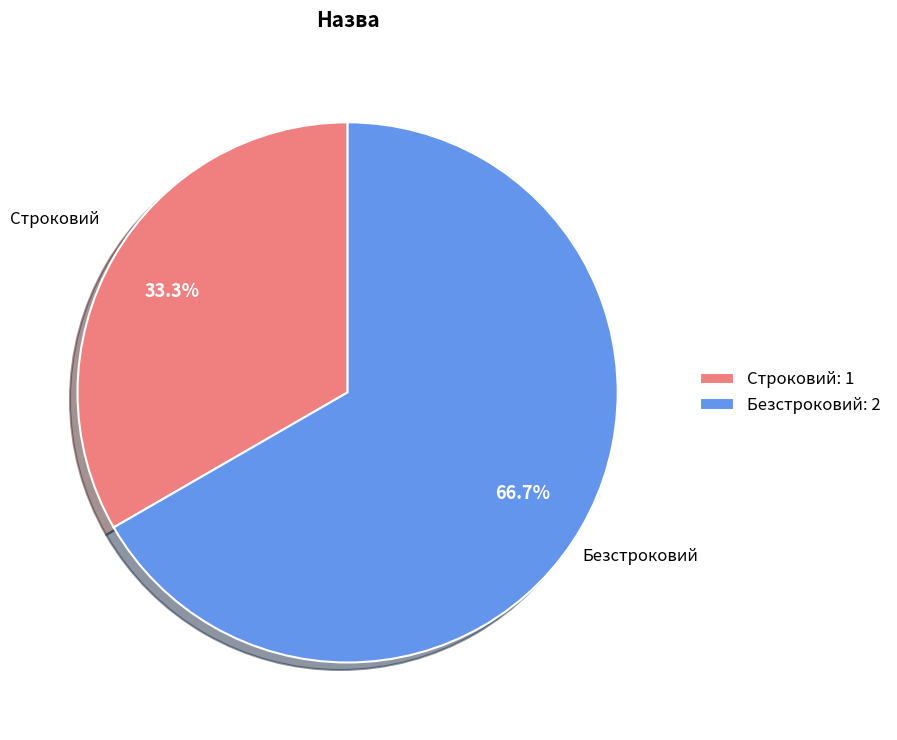

Approximately how many times larger is the value at Безстроковий compared to Строковий?

2.0